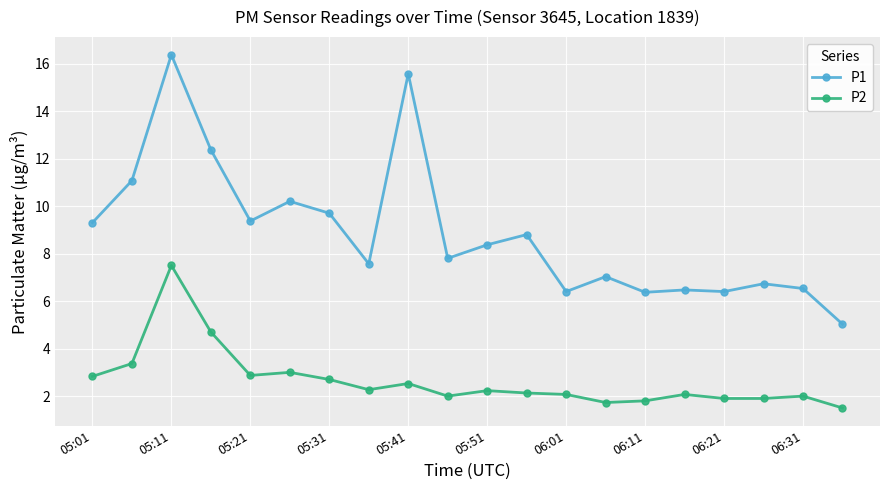

What is the value of the P2 point at the 11th from the left?

2.2